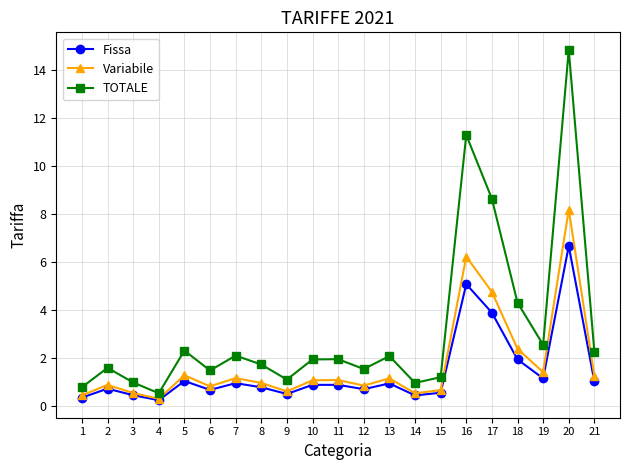

What is the highest value of the Variabile series?

8.2